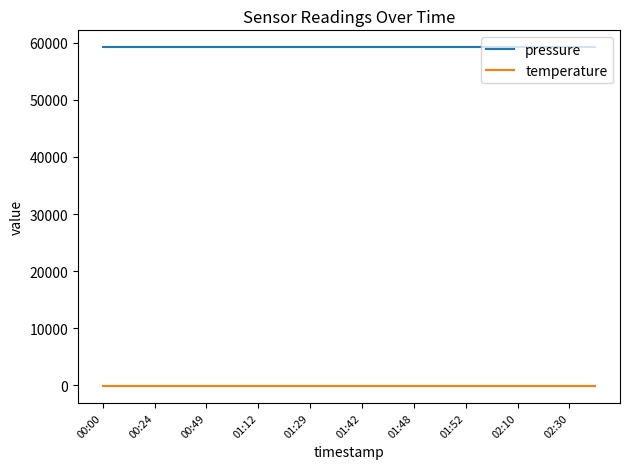

True or false: temperature and pressure cross at least once.

False